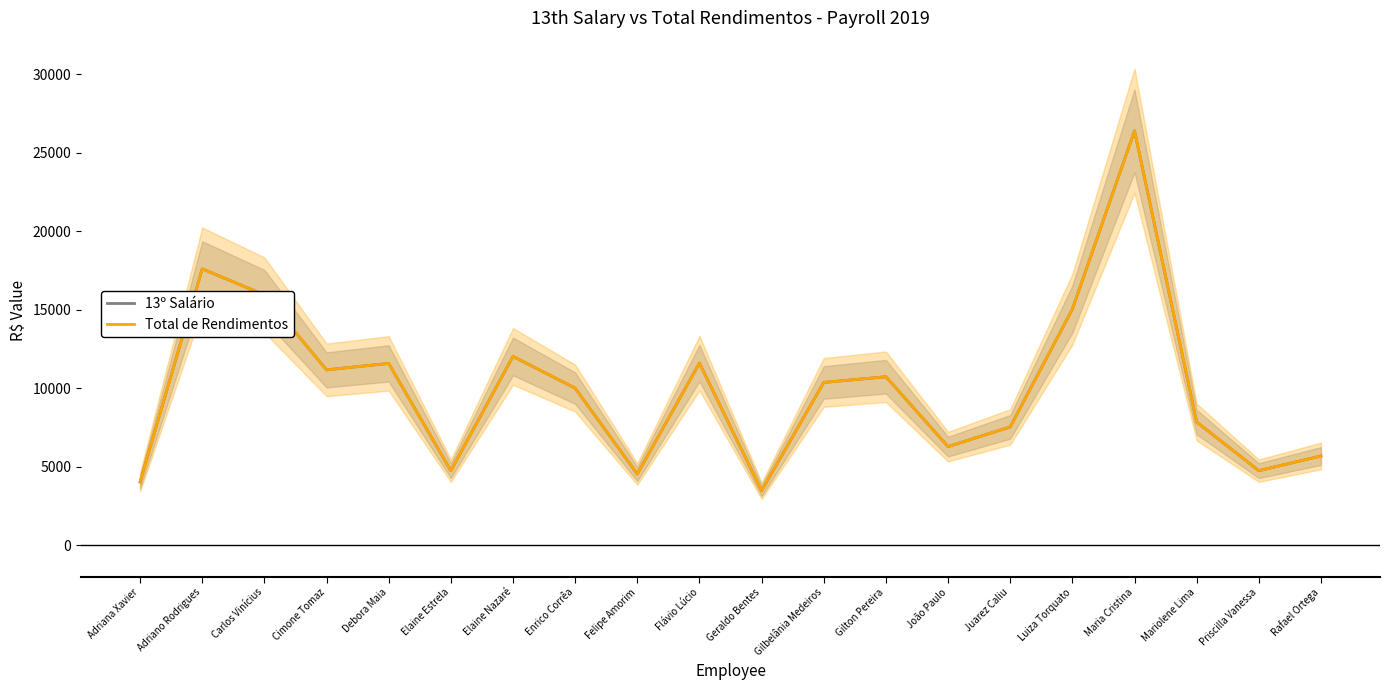

Which category has the highest value in the Total de Rendimentos series?

Maria Cristina